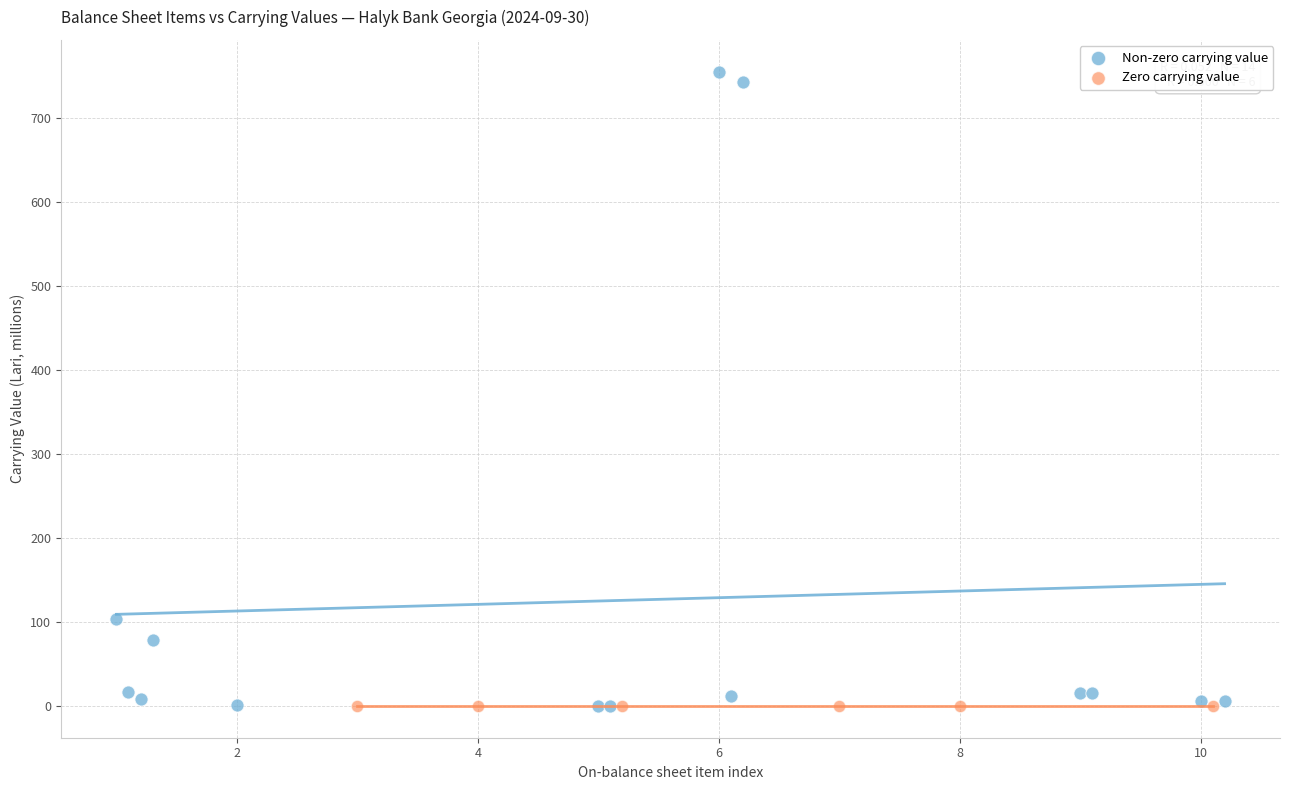

What are all the series names shown in the legend?

Non-zero carrying value, Zero carrying value